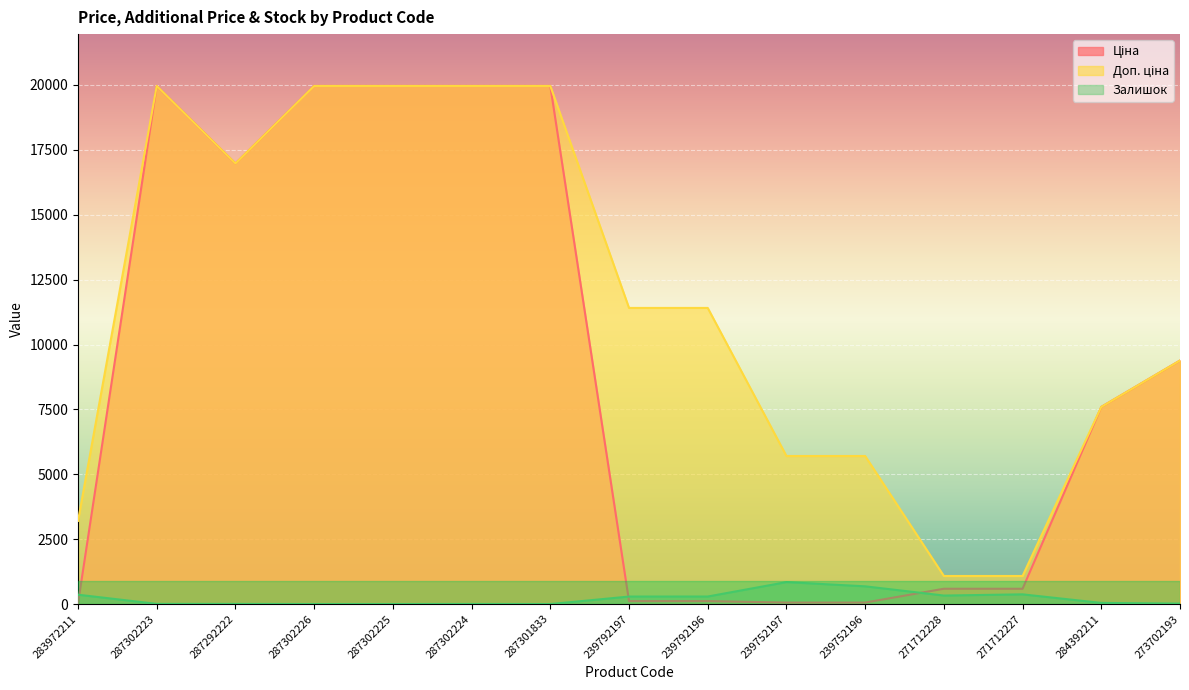

The Ціна series shows 19964.2 at 287302226. True or false?

True